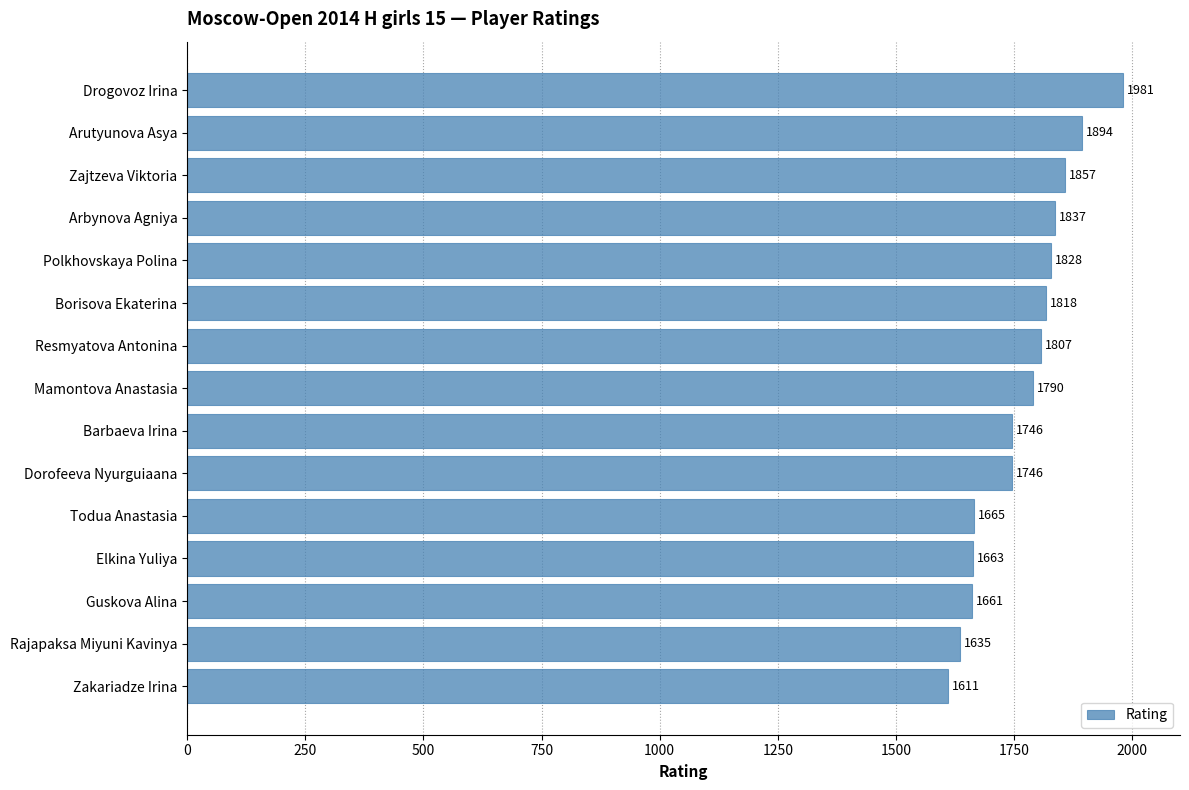

What position from the bottom is Elkina Yuliya?

4